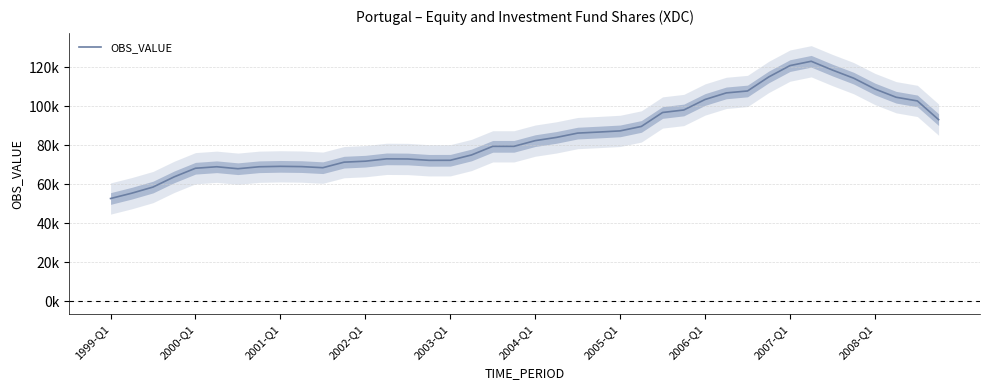

Rank the categories by value from highest to lowest.

33, 32, 34, 31, 35, 36, 30, 29, 37, 28, 38, 27, 26, 39, 25, 24, 23, 22, 21, 20, 19, 18, 17, 13, 14, 16, 15, 12, 11, 2007-Q1, 2008-Q1, 2004-Q1, 2006-Q1, 10, 2003-Q1, 2005-Q1, 2002-Q1, 2001-Q1, 2000-Q1, 1999-Q1